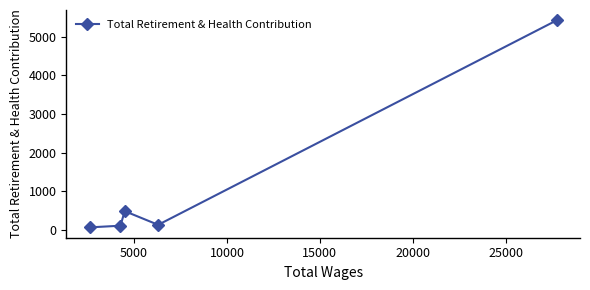

Approximately how many times larger is the value at 10000 compared to 5000?

3.7